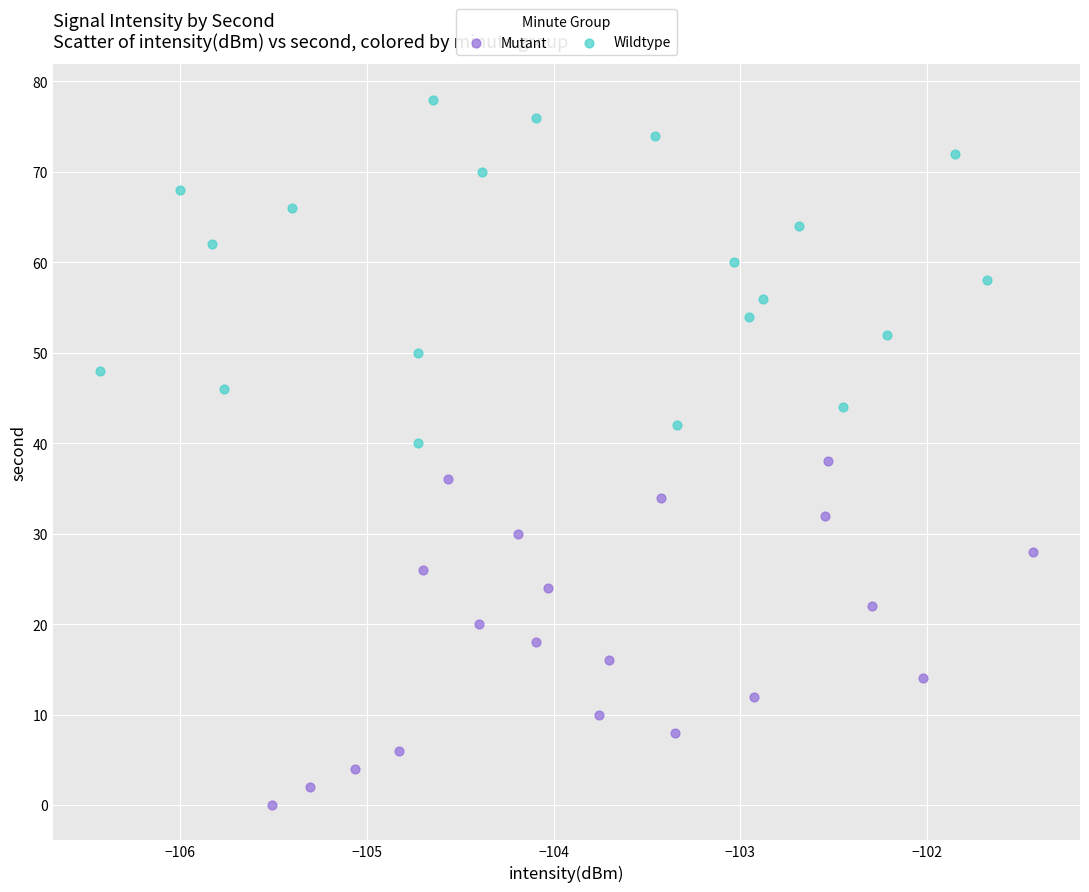

What are all the series names shown in the legend?

Mutant, Wildtype